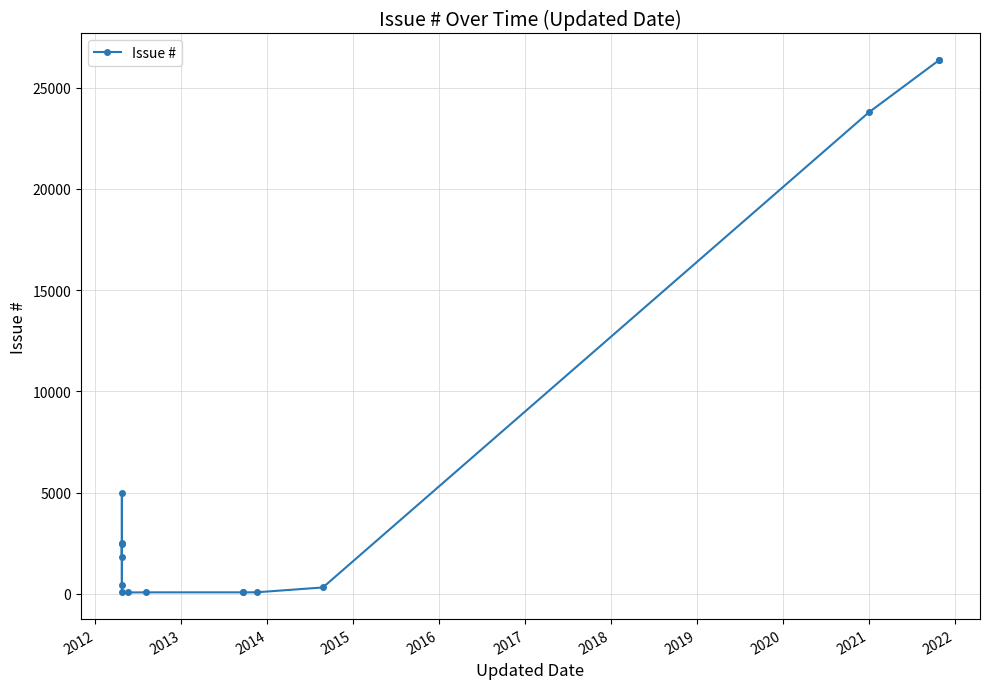

The chart shows a value of 39055 at 12. True or false?

False